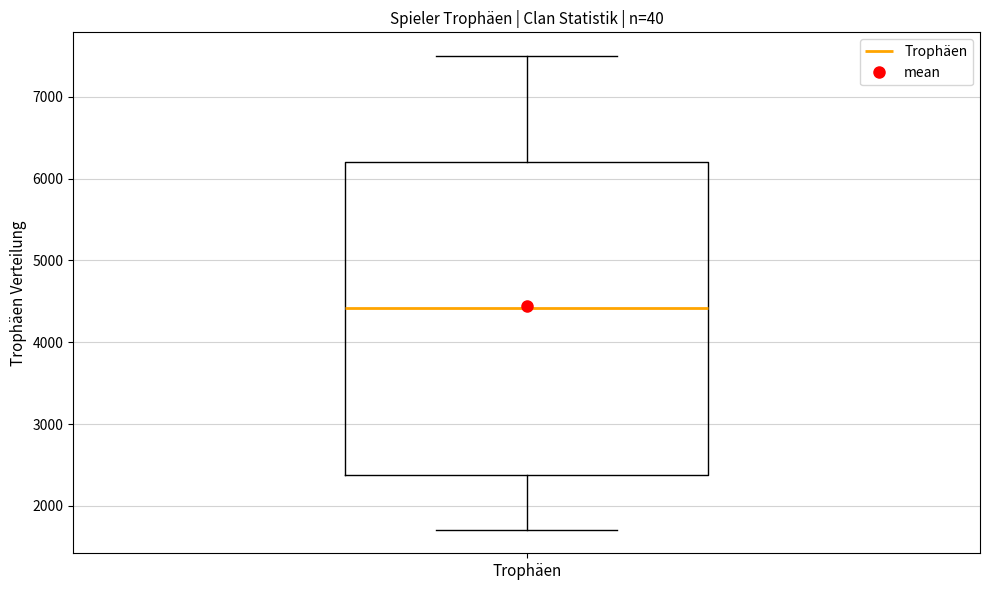

Transcribe this box plot: give where the median line is, the range the box spans, and where the two whiskers end, as read against the y-axis. The values are not printed on the chart, so give them approximately, as read against the axis.

median 4400, box 2400 to 6200, whiskers 1700 to 7500